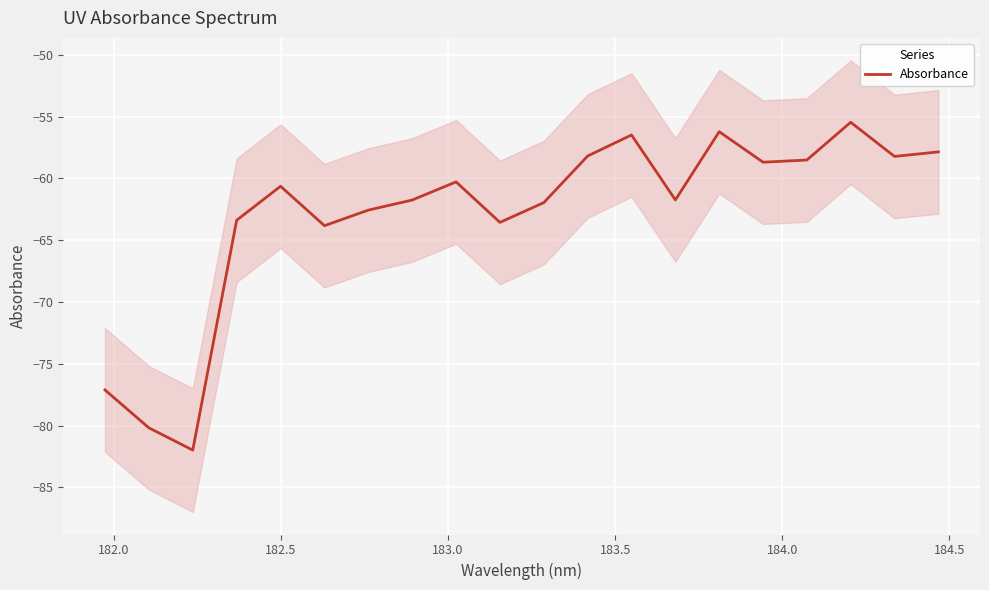

What is the minimum value for Absorbance?

-82.0